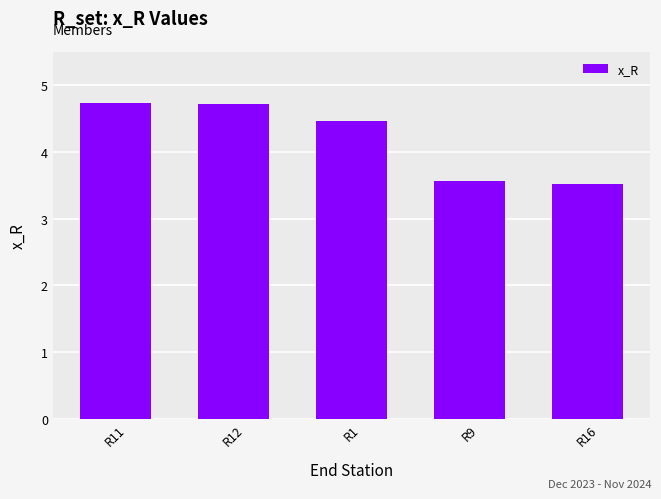

What is the ratio of the value at R12 to the value at R1?

1.1